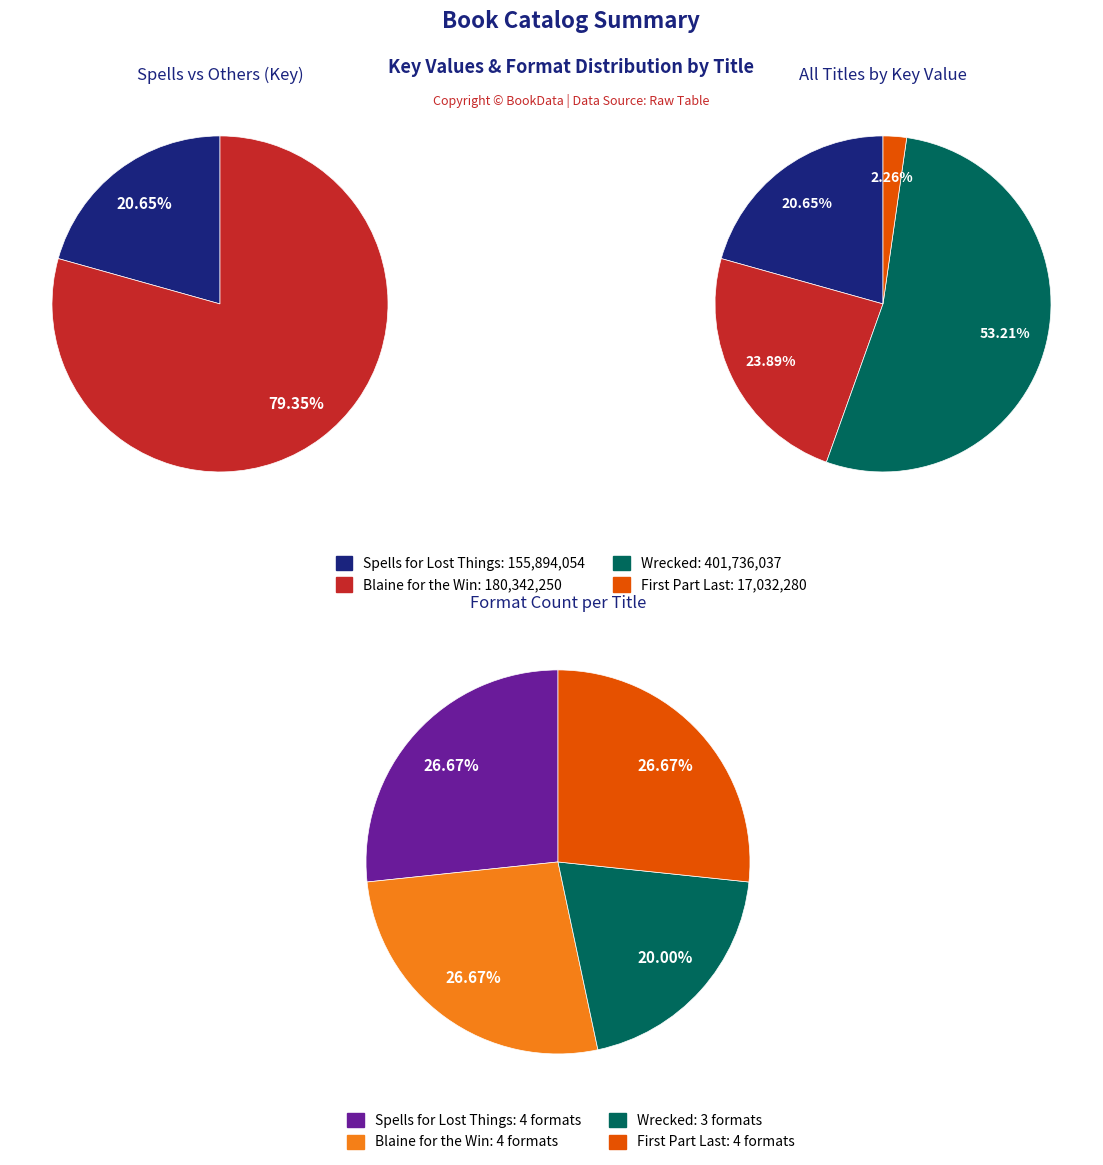

What is the change in value from Blaine for the Win to Wrecked?

+221393787